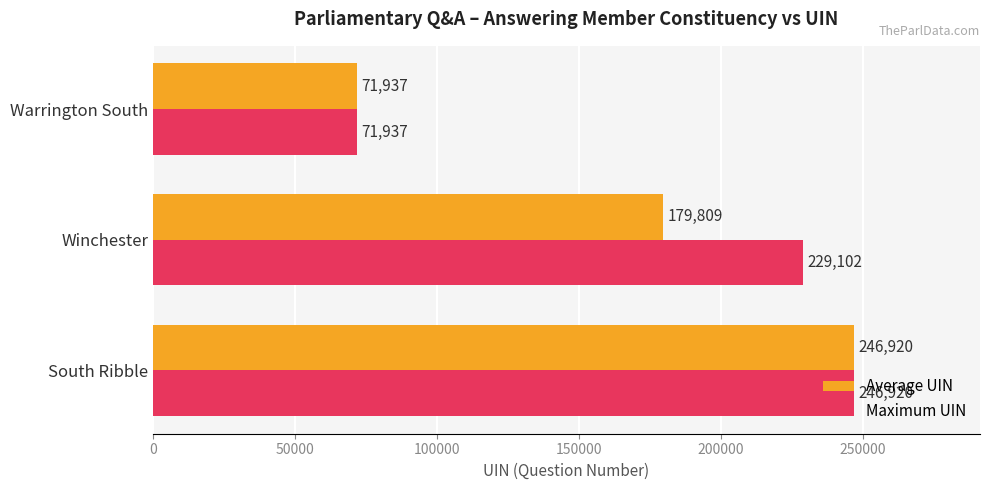

At which label does Average UIN reach its peak?

South Ribble